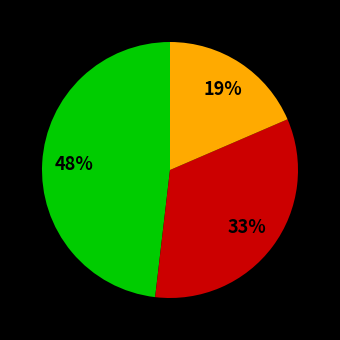

Is there a majority slice in this chart?

No